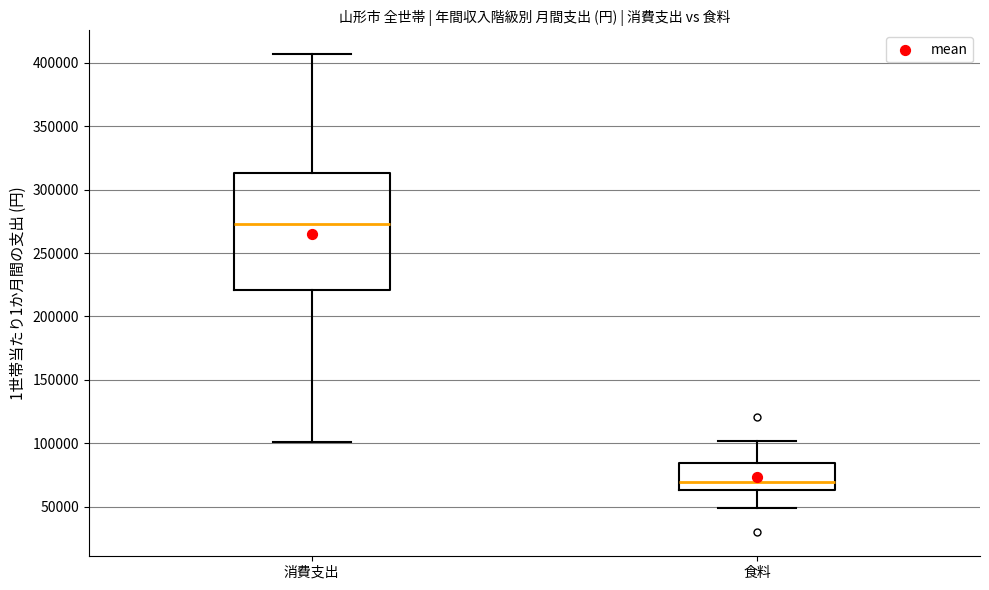

Reading left to right, transcribe this box plot: for each box, give where its median line is, the range the box spans, and where its two whiskers end, as read against the y-axis. The values are not printed on the chart, so give them approximately, as read against the axis.

消費支出: median 275000, box 220000 to 315000, whiskers 100000 to 405000
食料: median 70000, box 65000 to 85000, whiskers 50000 to 100000